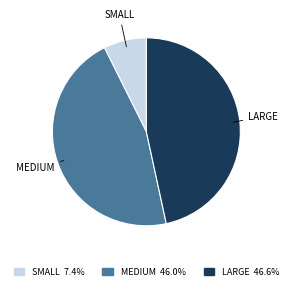

Is there any slice that represents more than half of the pie?

No